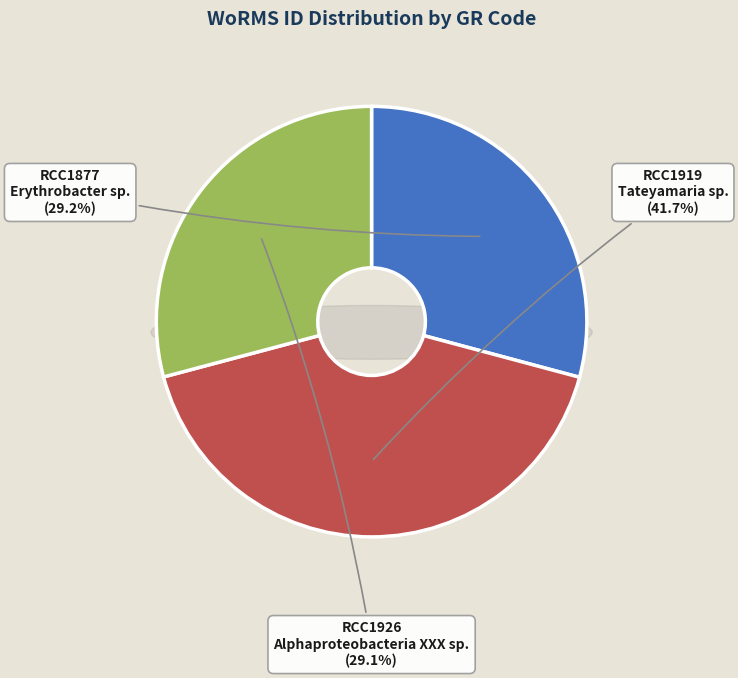

What percentage do RCC1919 and RCC1877 together represent?

70.9%